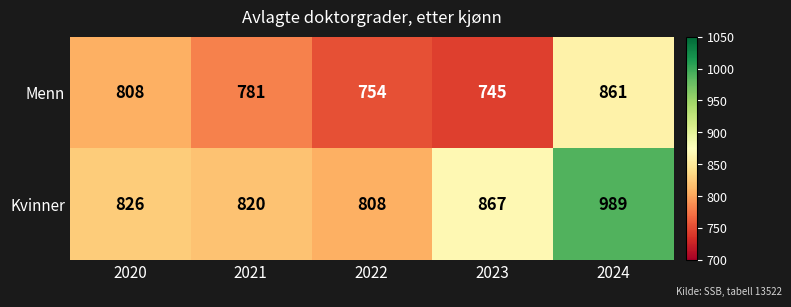

The Menn series shows 1103 at 2020. True or false?

False